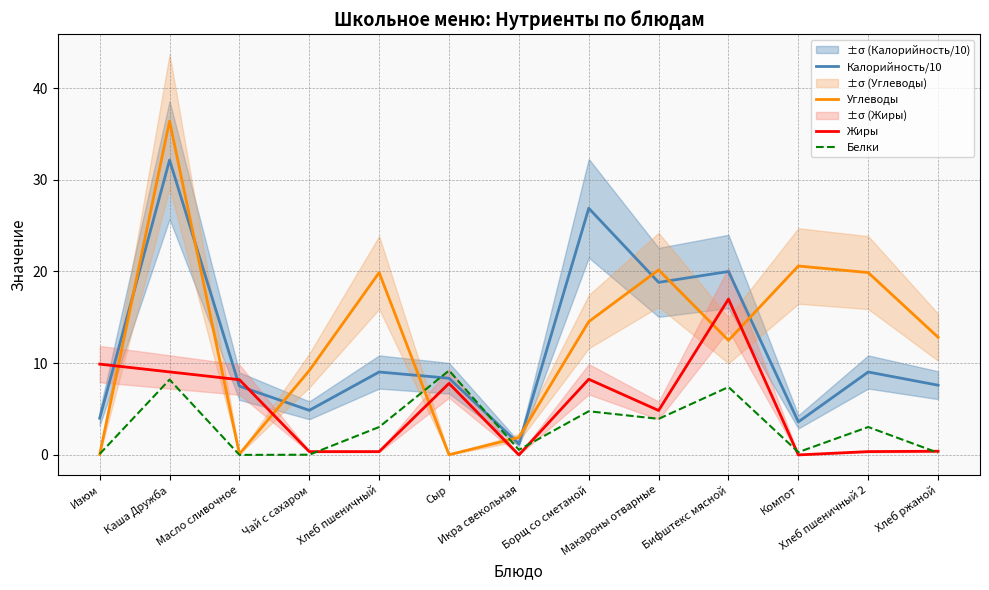

What is the average value of the Углеводы series?

12.9